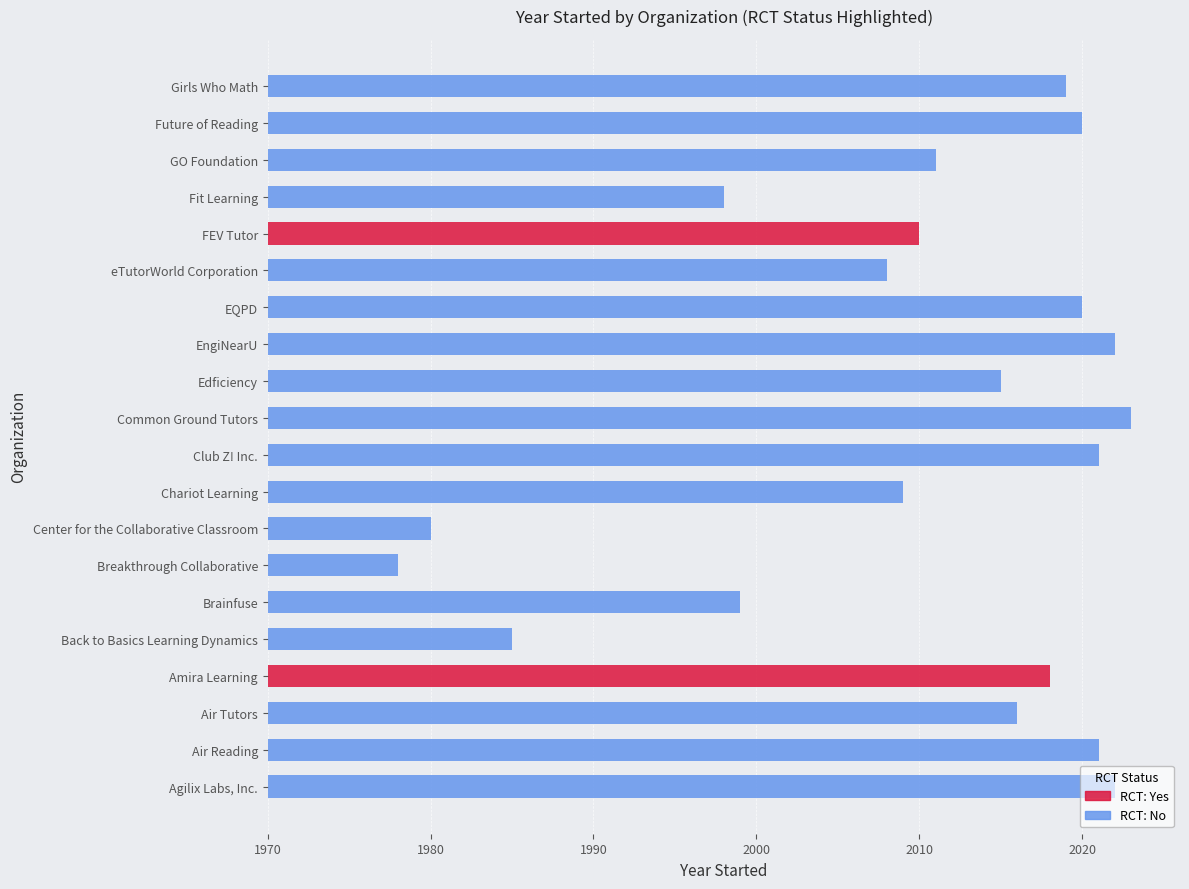

The chart shows a value of 2018 at 3. True or false?

True